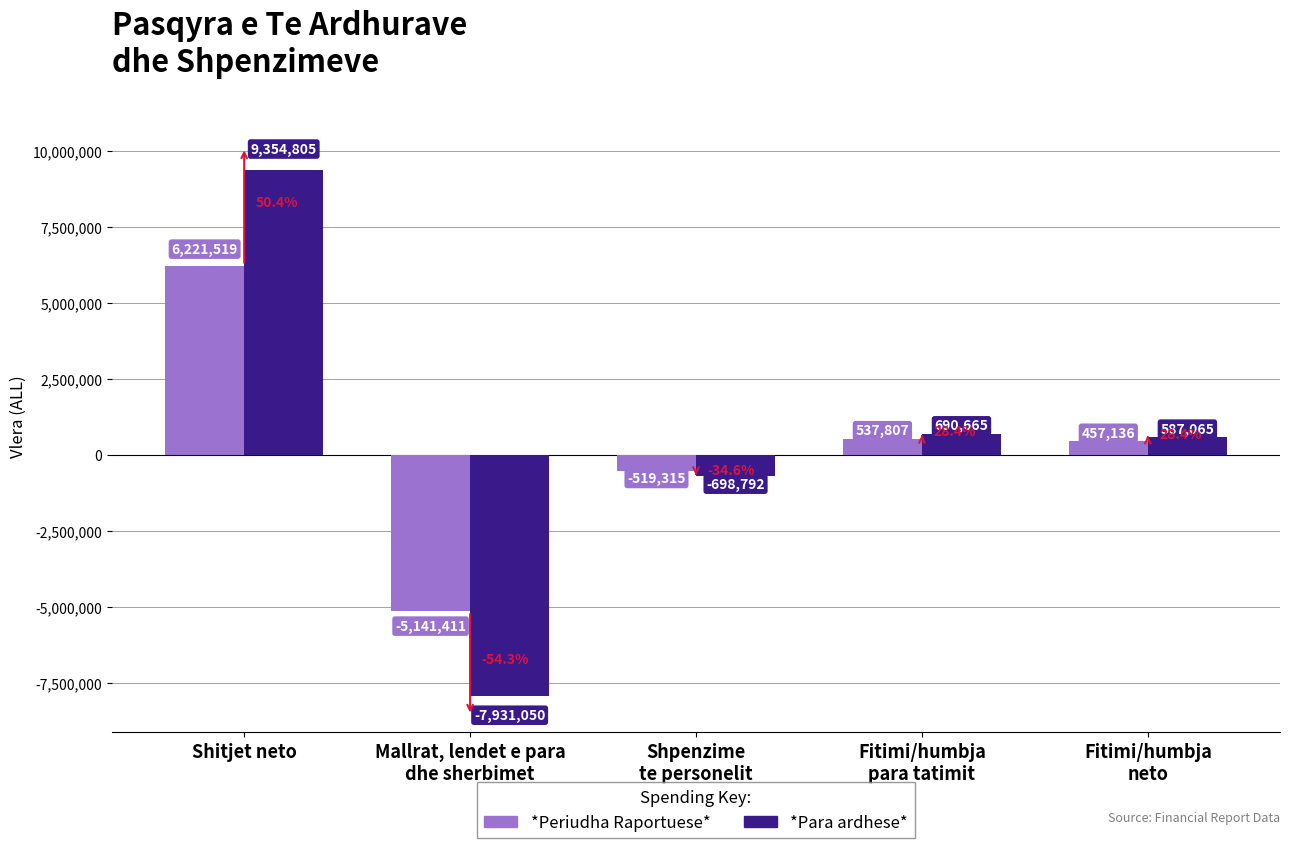

What is the label of the 3rd bar from the right?

Shpenzime
te personelit